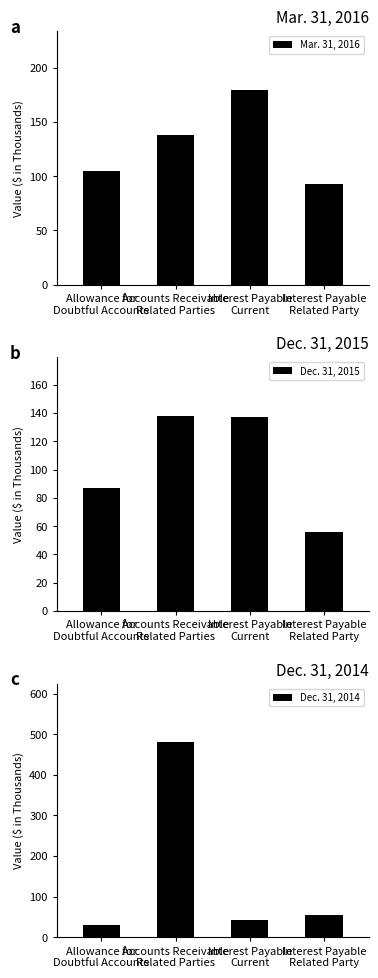

What is the smallest value displayed?

30